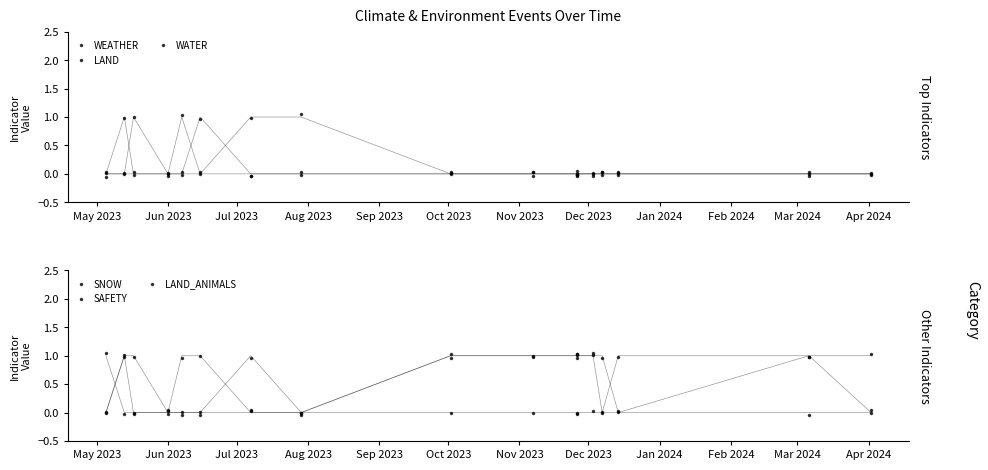

What is the greatest value displayed?

1.0